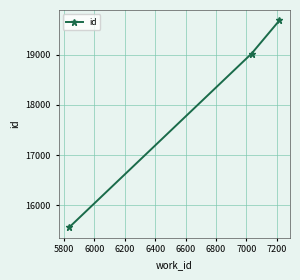

What is the difference between the maximum and minimum values?

4132